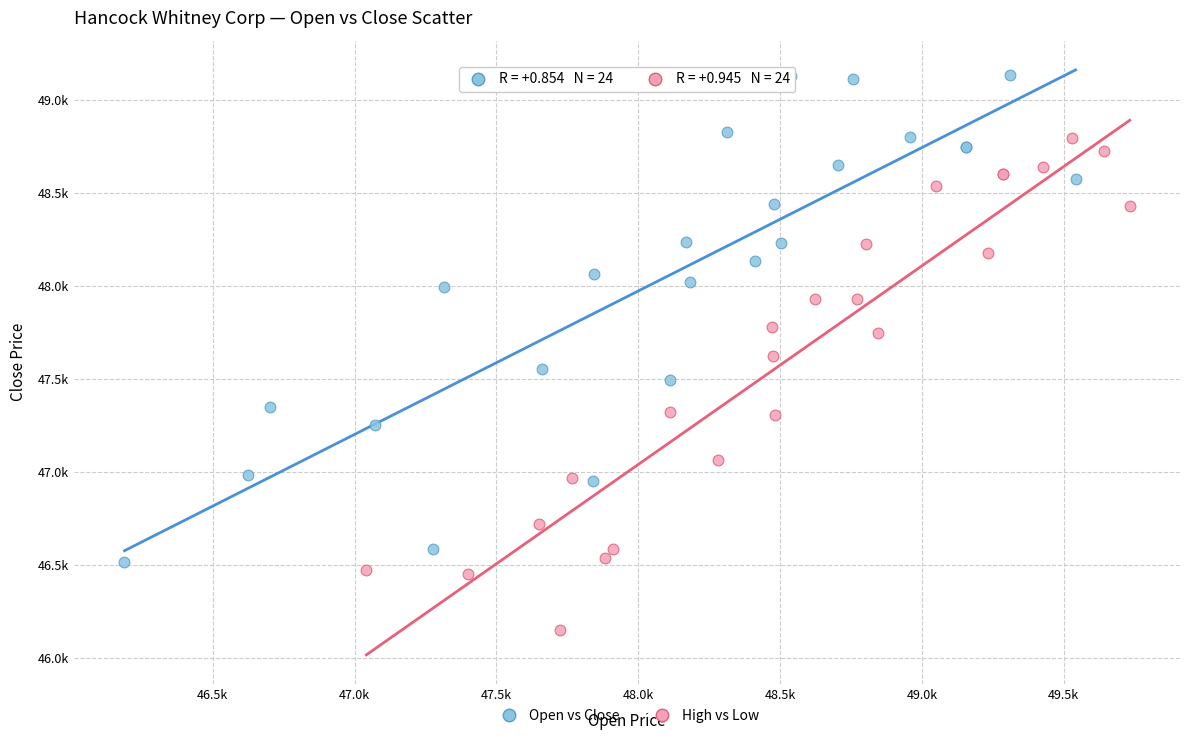

Which series contains the lowest Y value?

High vs Low